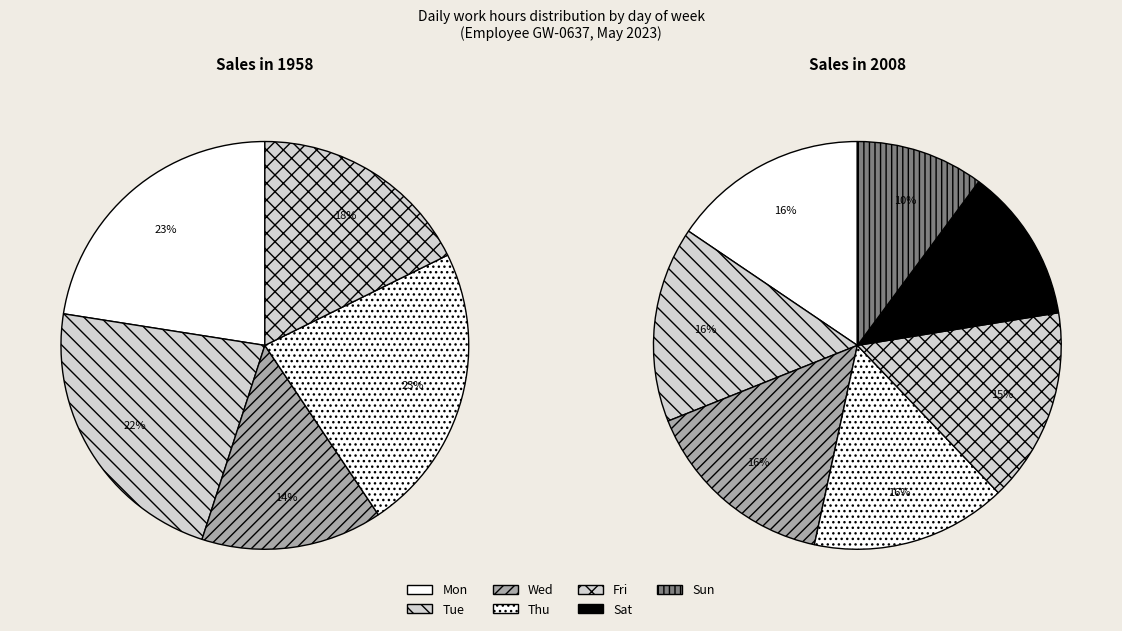

Does Mon represent more than half of the total?

No